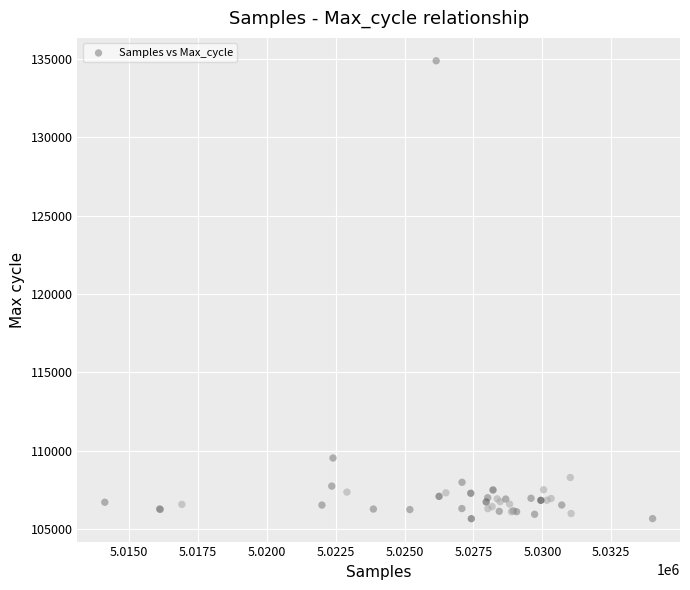

What Y value in the scatter plot is closest to 120272?

109553